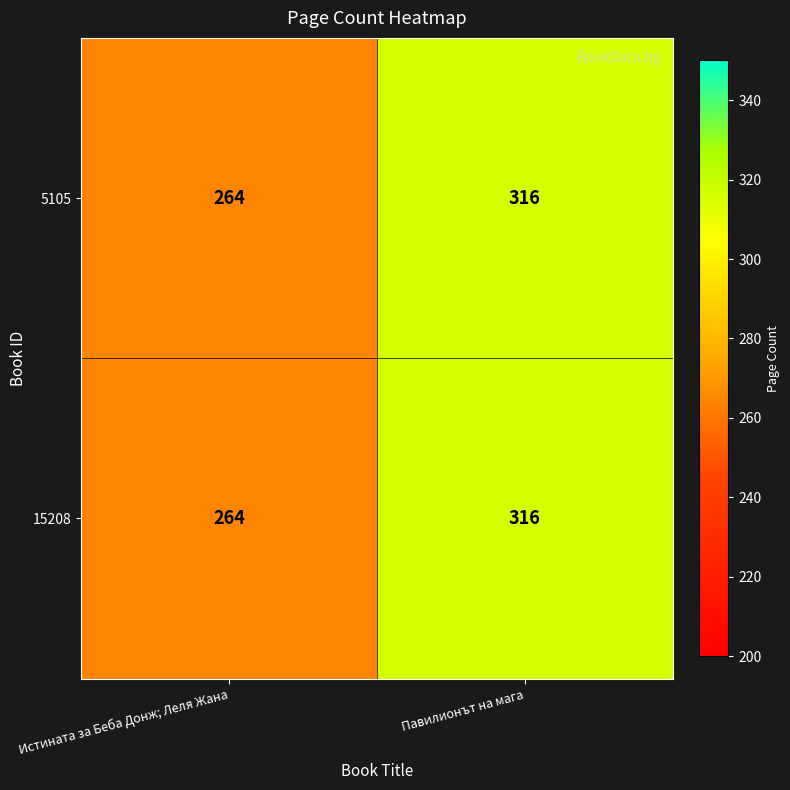

How many data points does each series have?

2